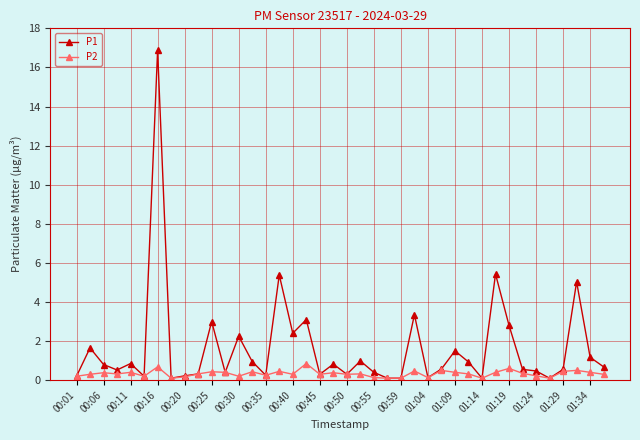

Which series has the largest range (max minus min)?

P1